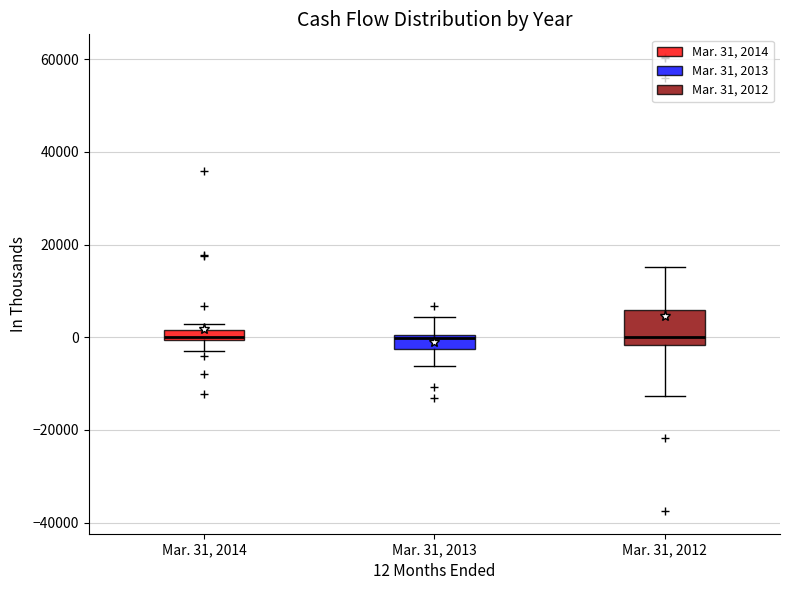

Where is the lower edge of the box for Mar. 31, 2014 on the y-axis? The values are not printed on the chart, so give them approximately, as read against the axis.

0